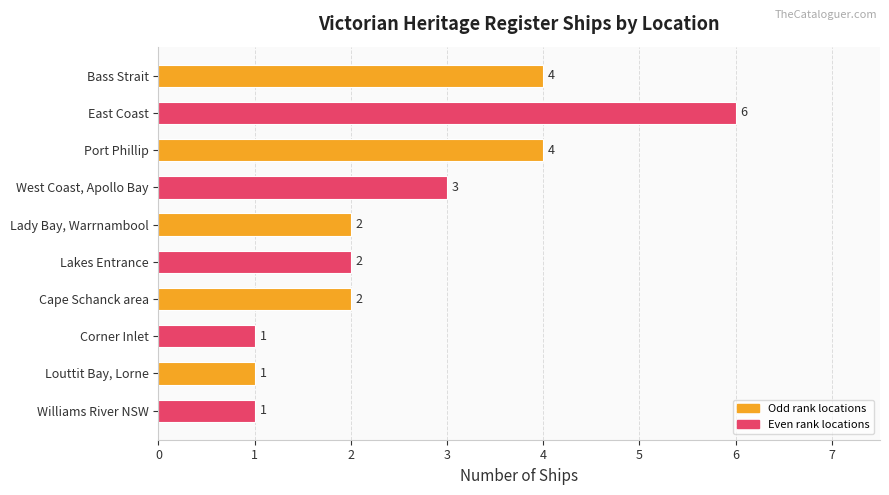

What is the change in value from East Coast to Louttit Bay, Lorne?

-5